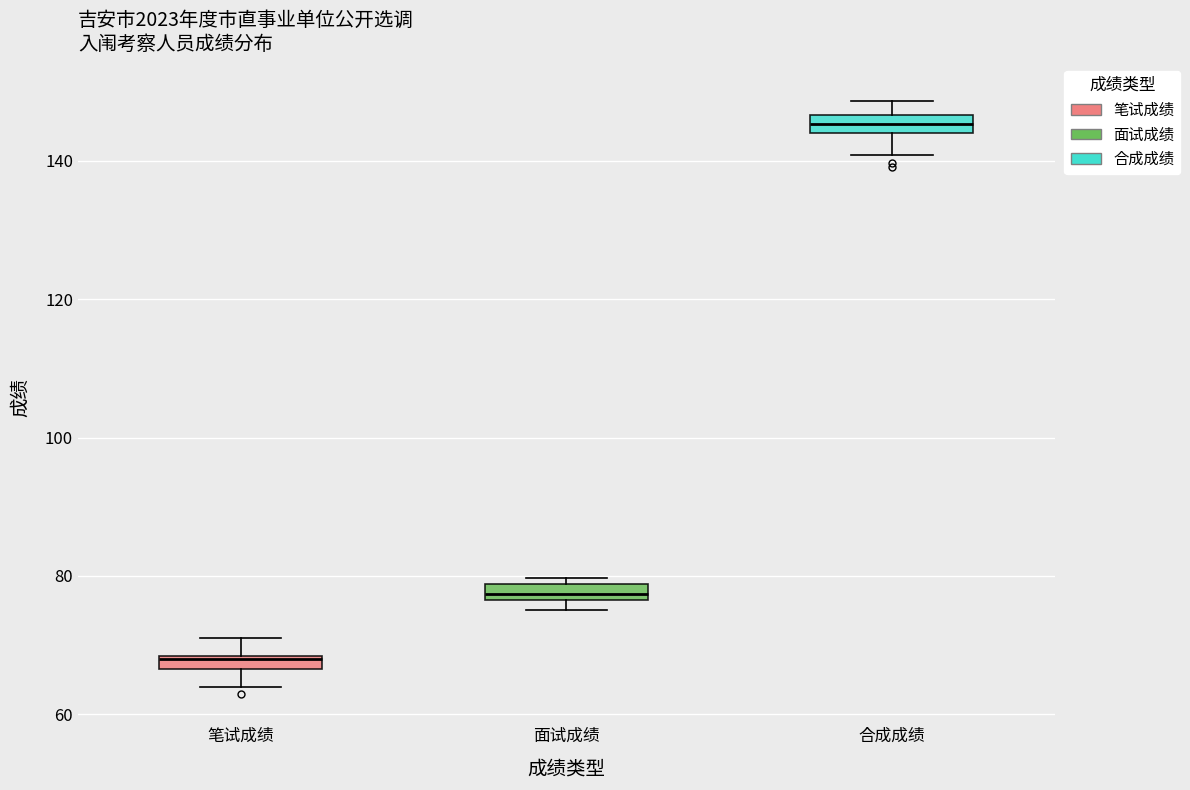

Which box's median line is the highest?

合成成绩